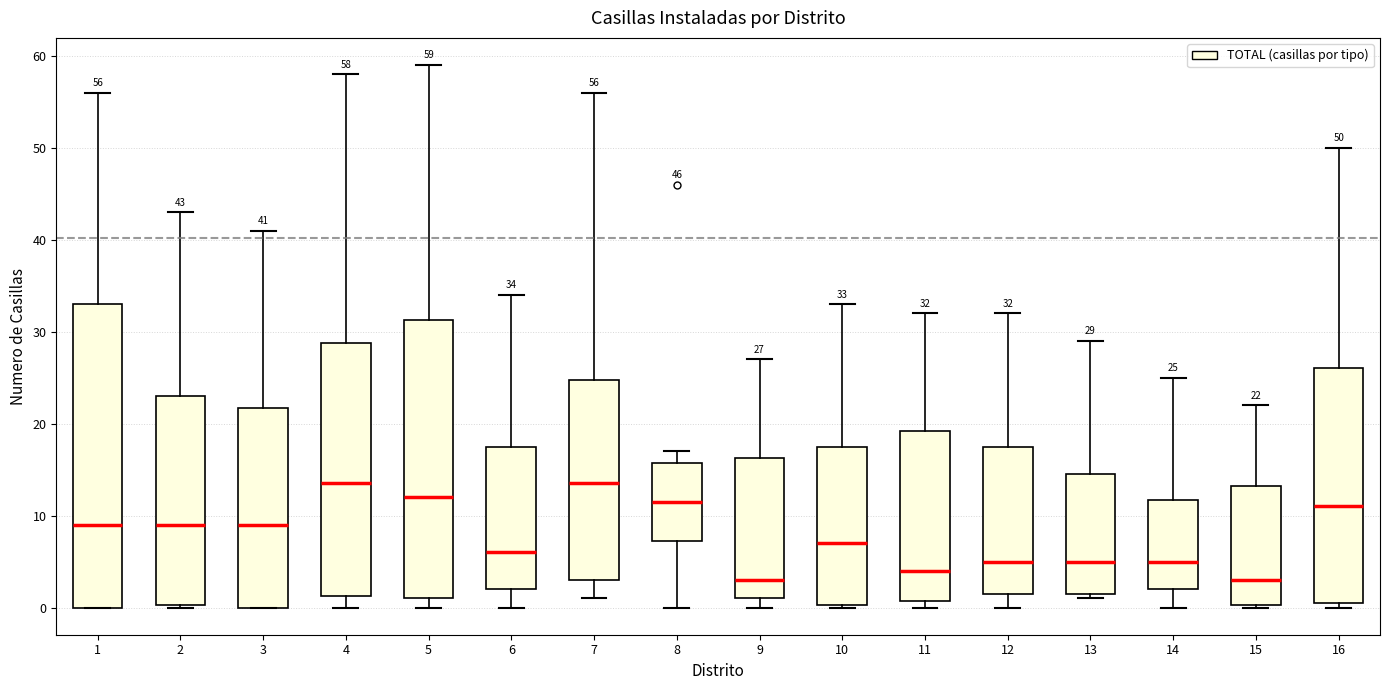

Which box is the tallest, from its lower edge to its upper edge?

1